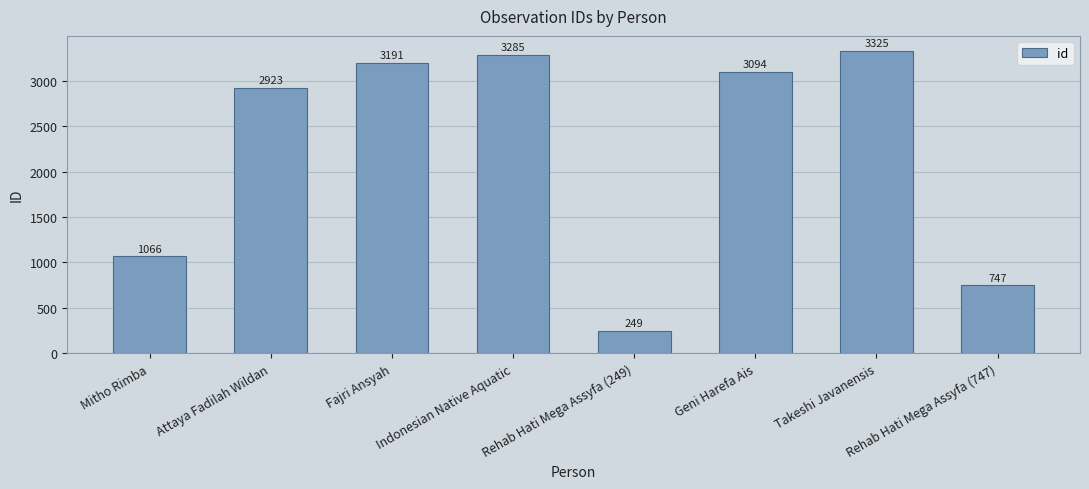

What is the maximum value shown in the chart?

3325